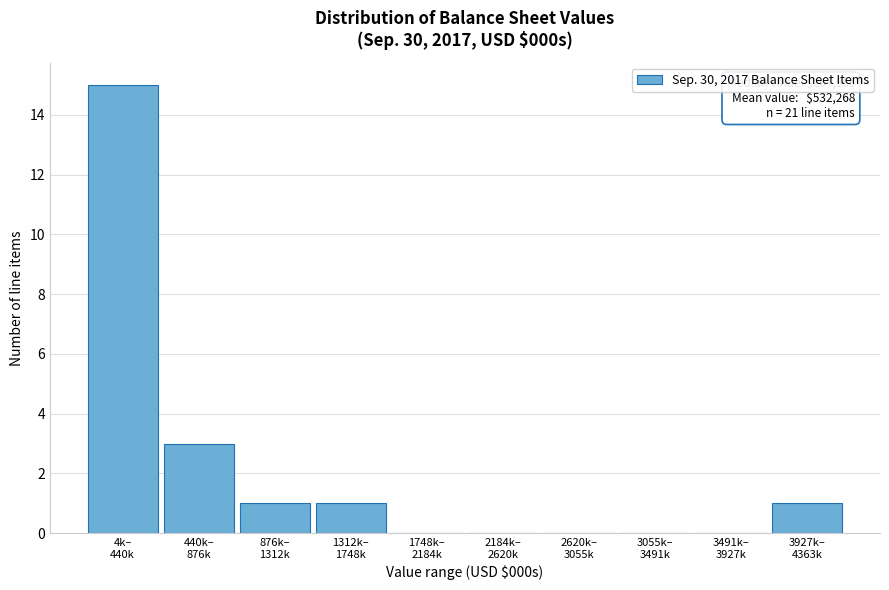

What is the greatest value displayed?

15